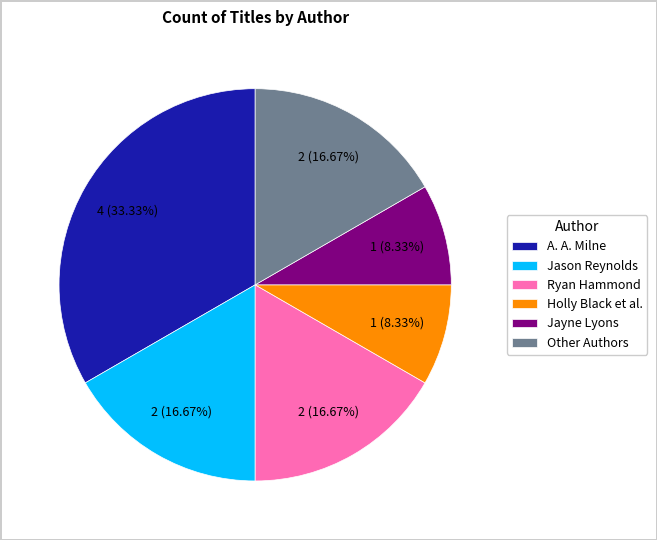

Which slice is the largest?

A. A. Milne